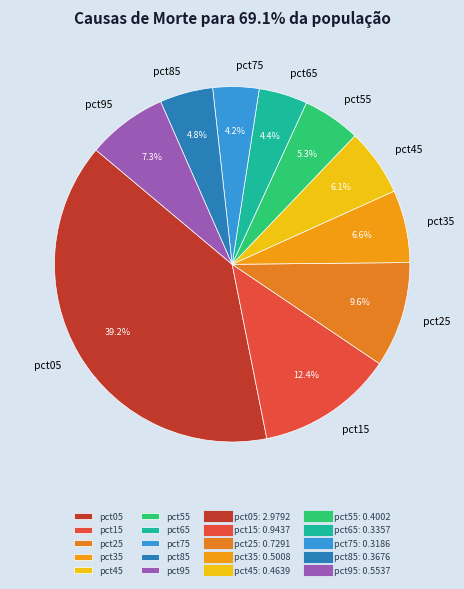

What percentage is the pct05 slice, to the nearest percent?

39%